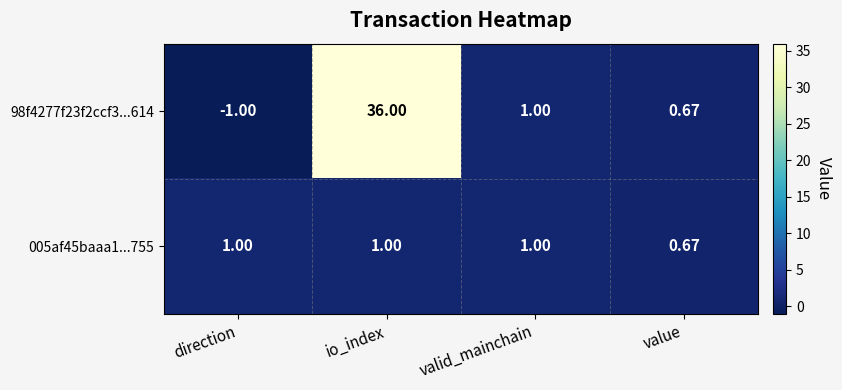

At which label does 98f4277f23f2ccf3...614 reach its minimum?

direction